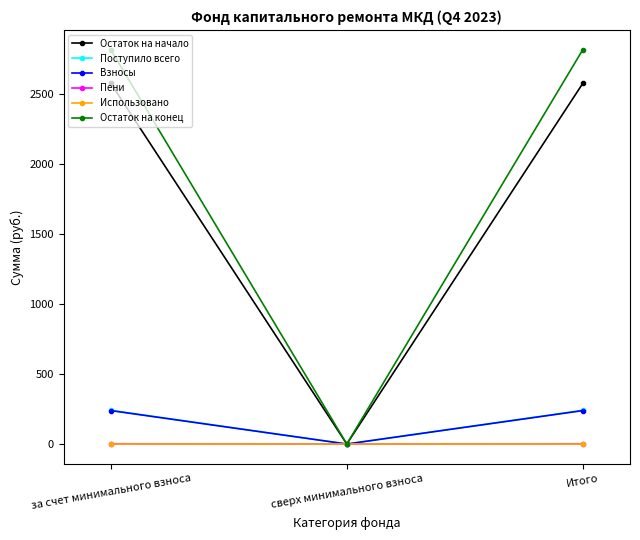

What is the difference between the maximum and minimum values in the Остаток на конец series?

2814.5